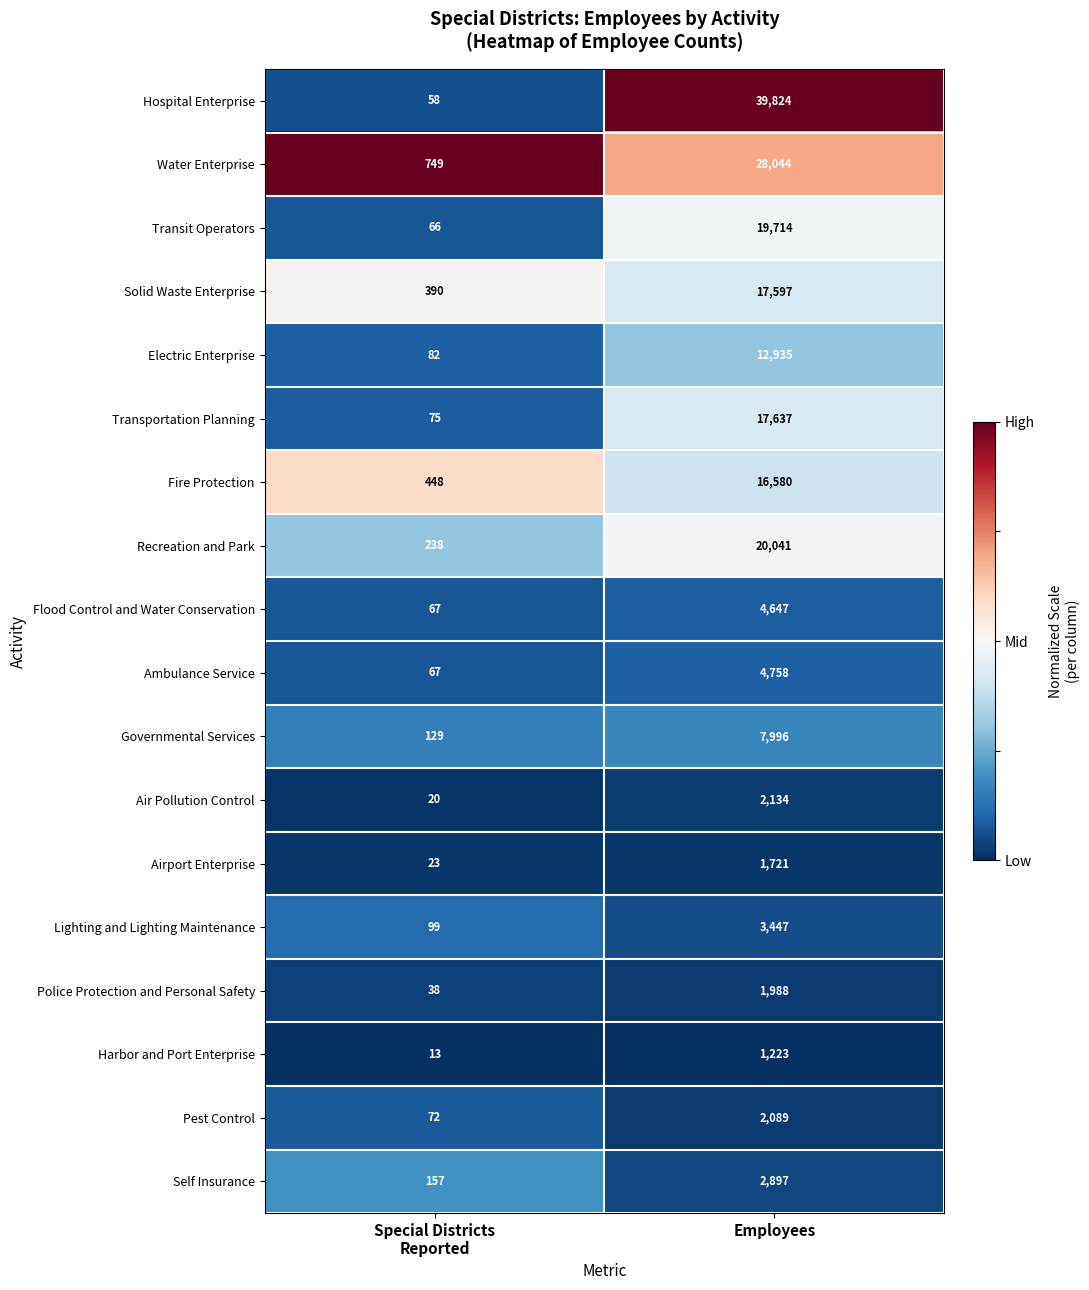

At which category is the sum across all series the highest?

Employees